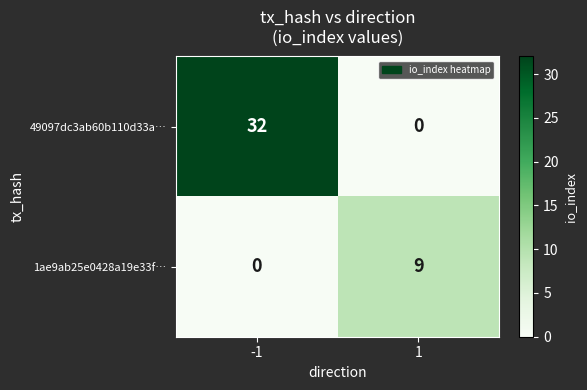

Reading right to left, list all the values displayed in this chart.

49097dc3ab60b110d33a…: 0	32
1ae9ab25e0428a19e33f…: 9	0